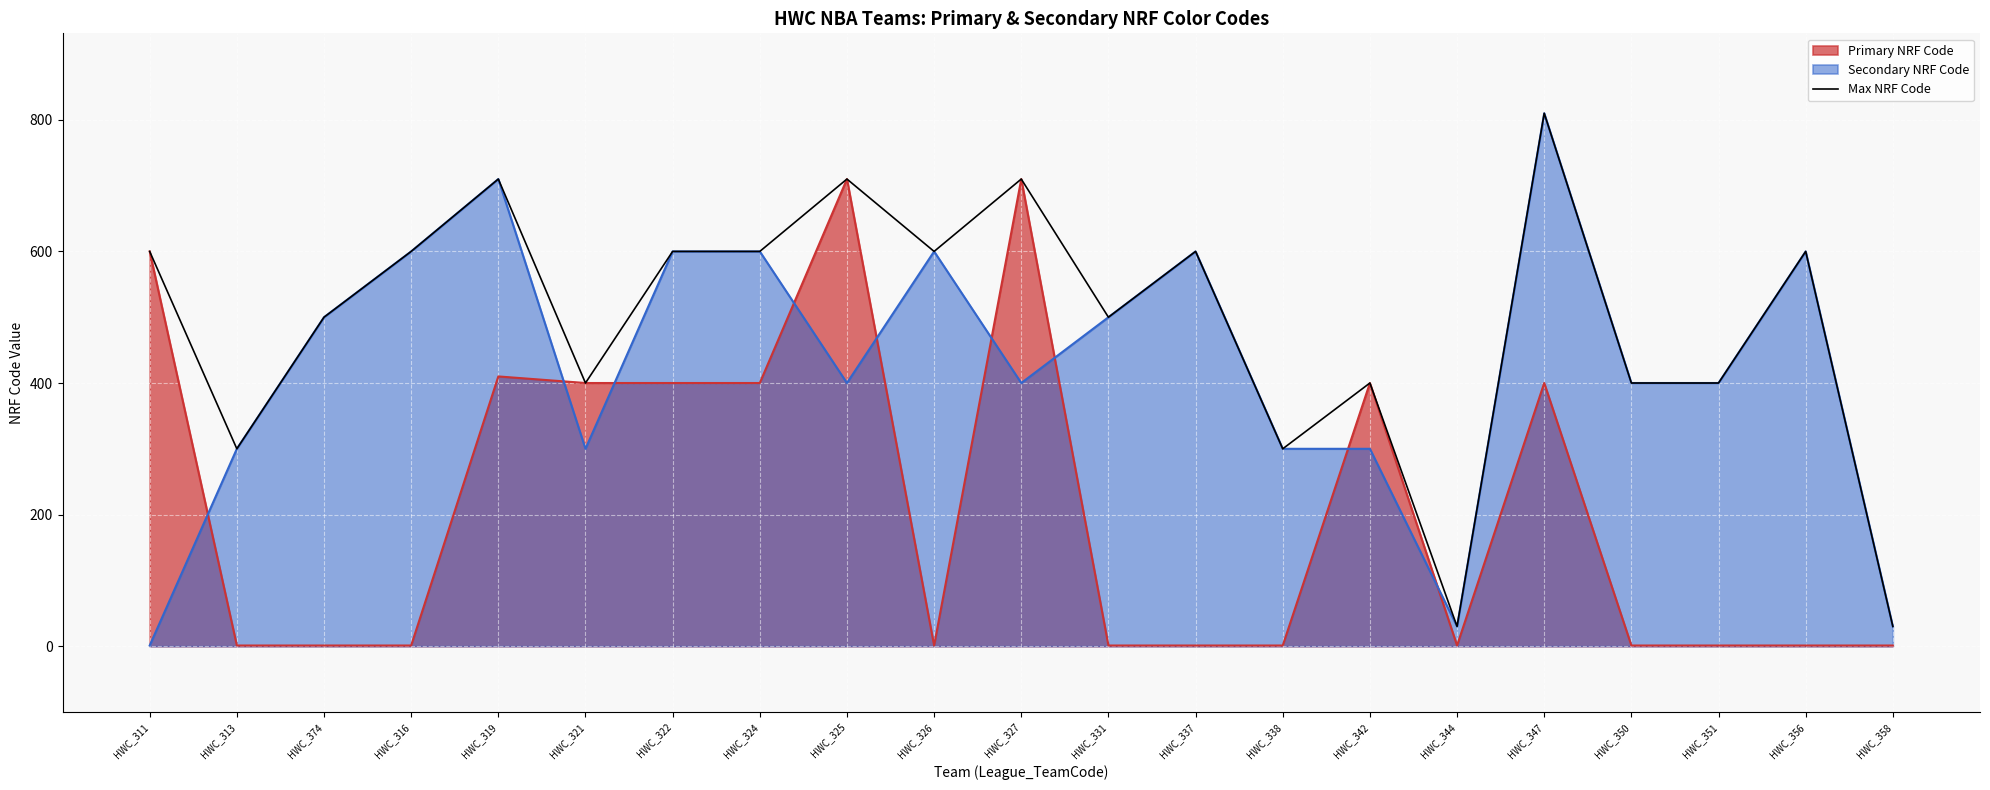

Reading right to left, extract all data points from this chart.

30	600	400	400	810	30	400	300	600	500	710	600	710	600	600	400	710	600	500	300	600